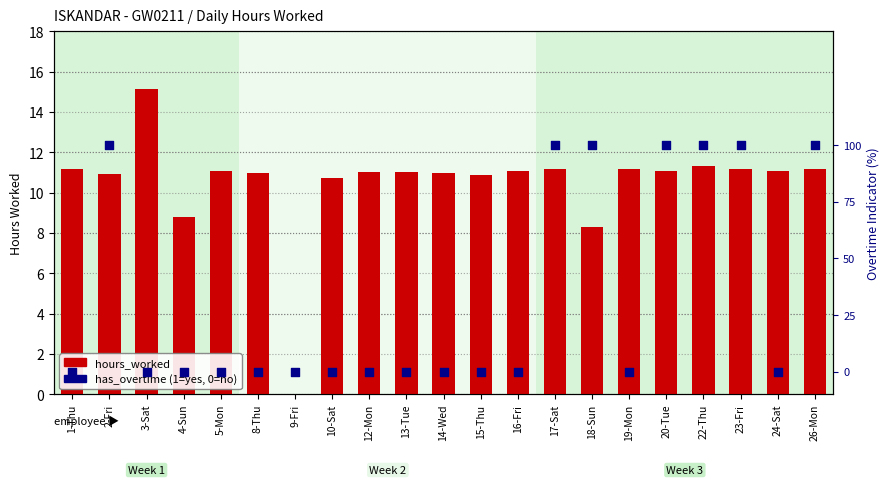

Is the value of hours_worked at 18-Sun greater than the value of has_overtime at 16-Fri?

Yes